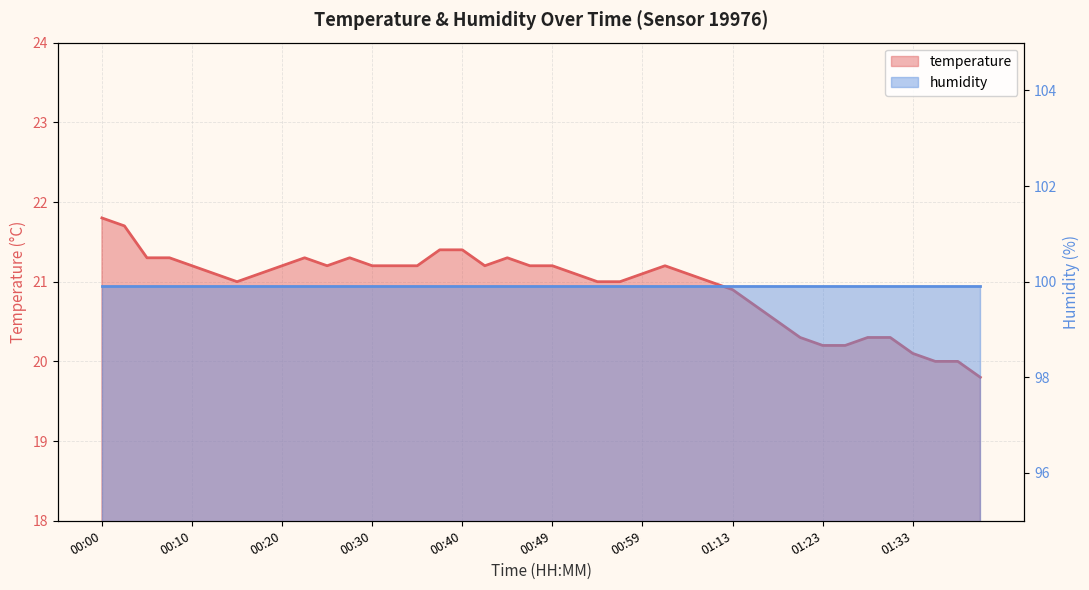

How many values are below 21?

12